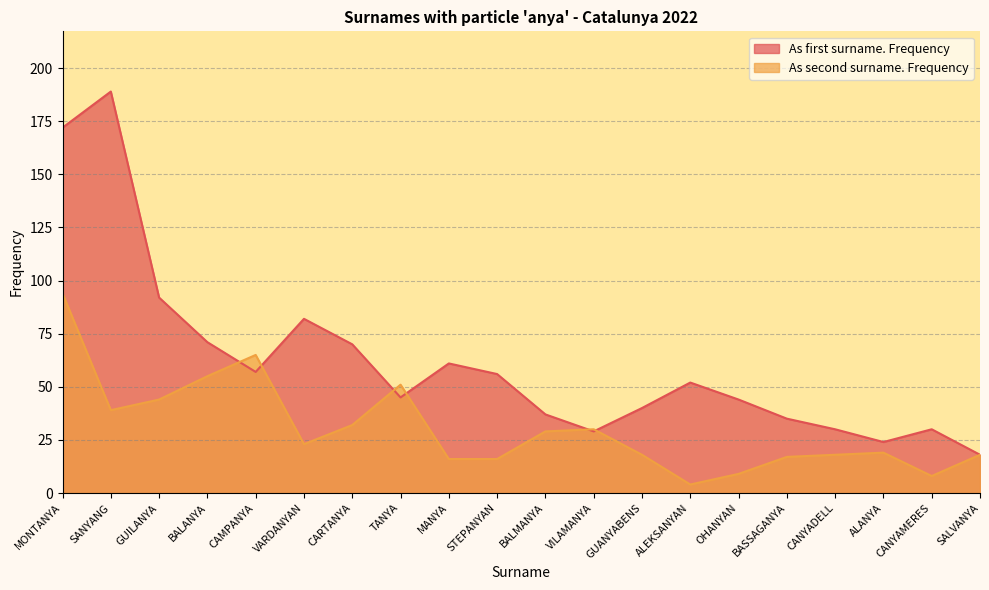

What are all the series names shown in the legend?

As first surname. Frequency, As second surname. Frequency